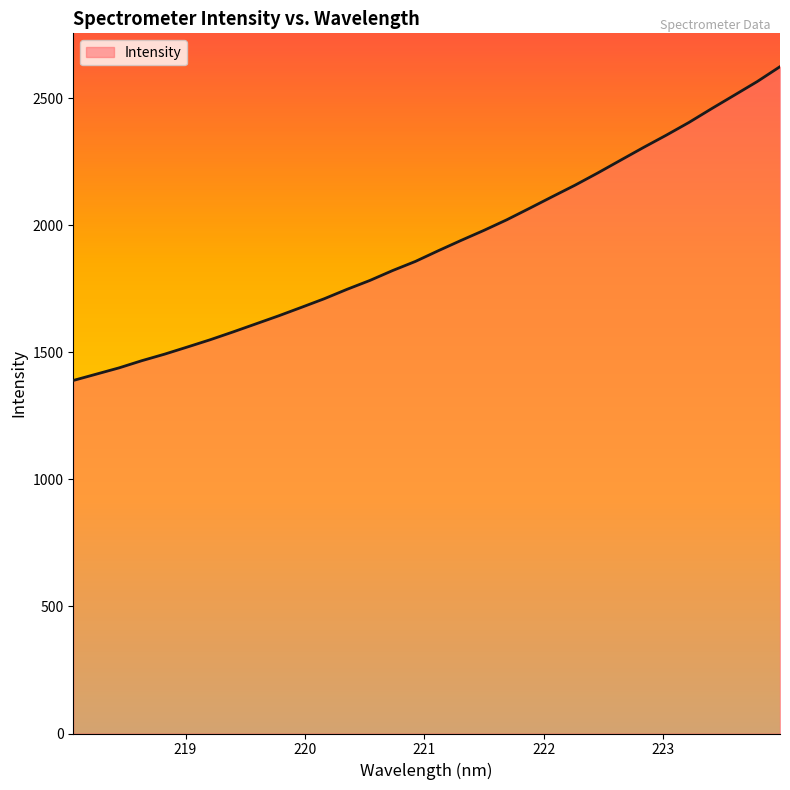

What is the difference between the maximum and minimum values?

1234.8